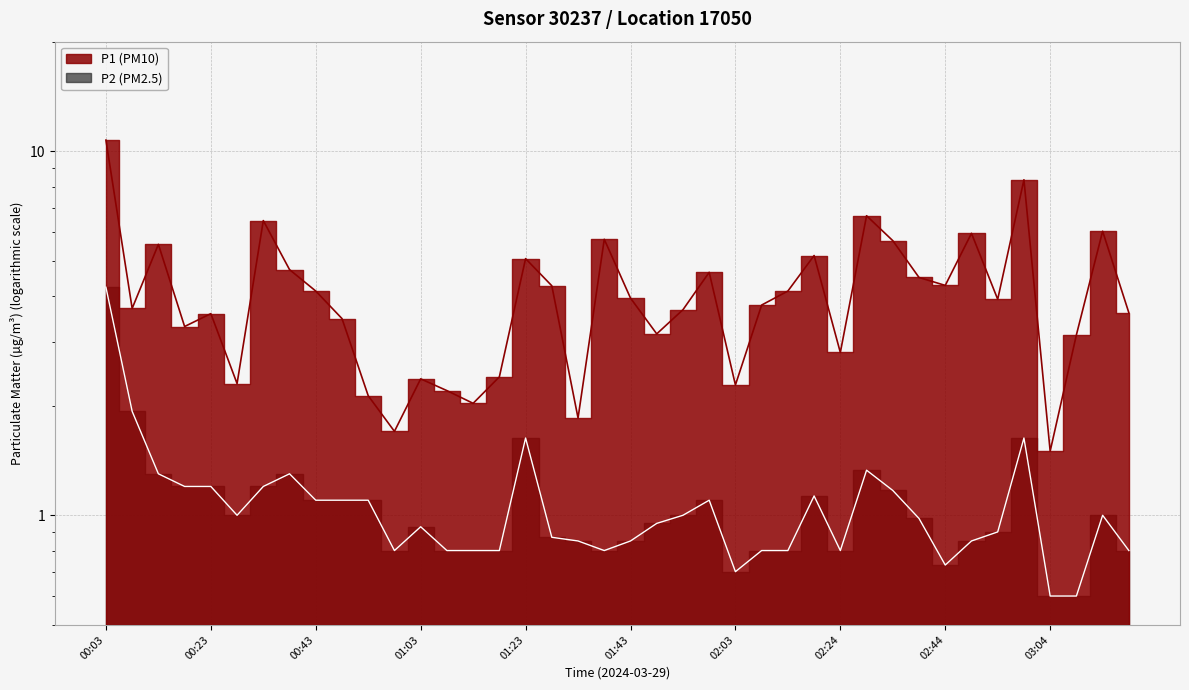

What is the difference between the P2 values at 02:29 and 02:24?

0.5